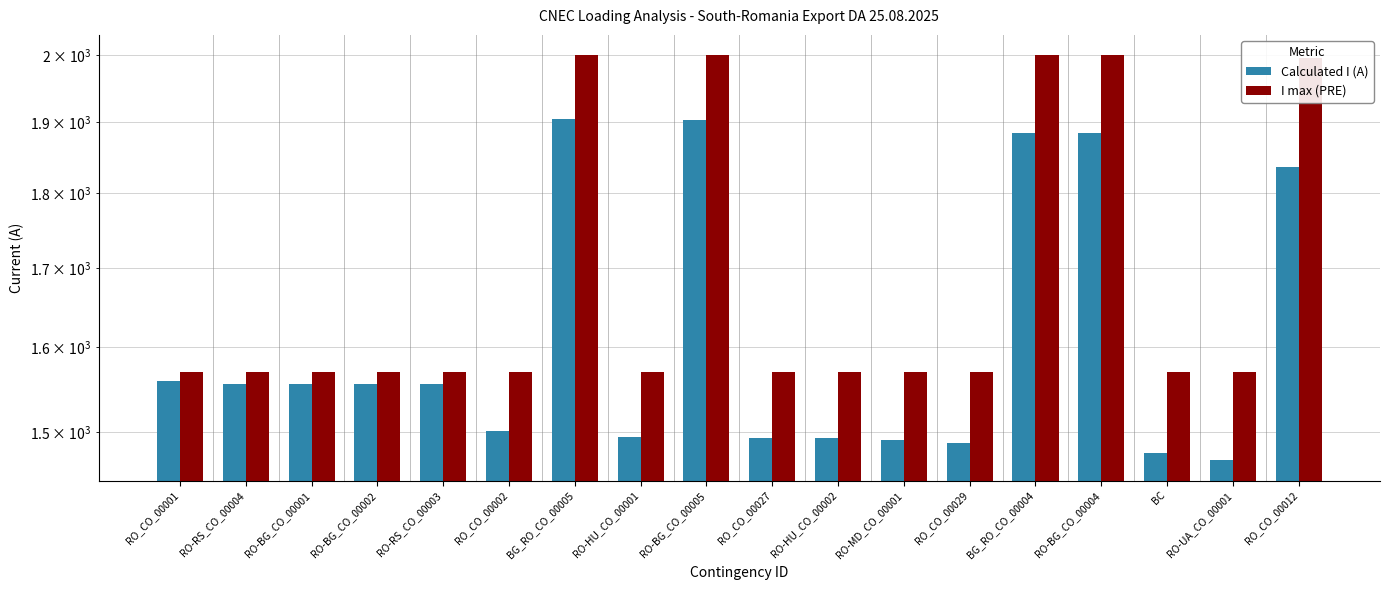

Where does the Calculated I (A) series first go above 1556?

RO_CO_00001